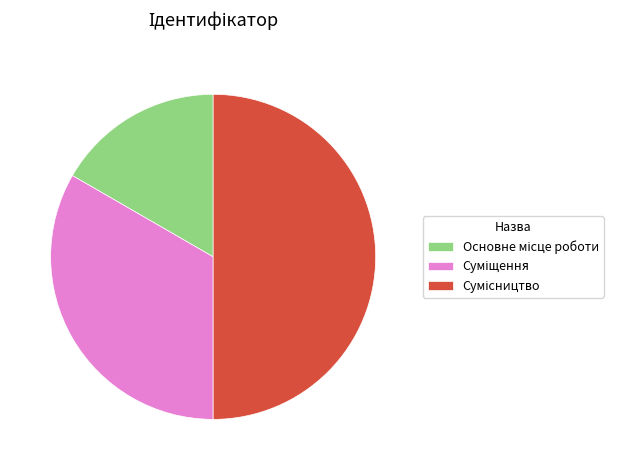

The Основне місце роботи slice represents 17% of the pie. True or false?

True